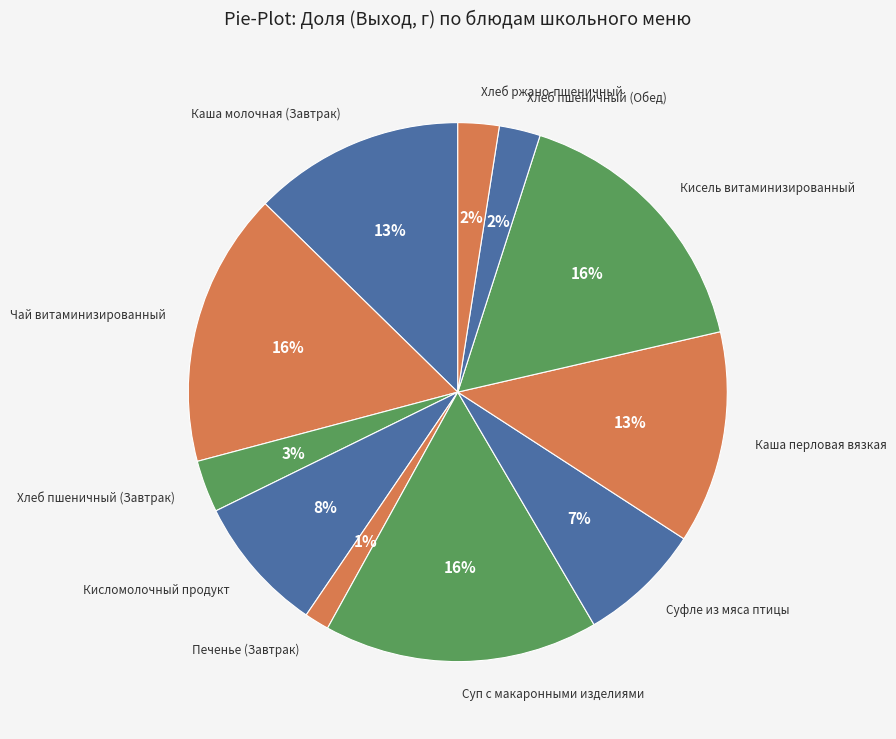

Count the number of slices in the pie.

11